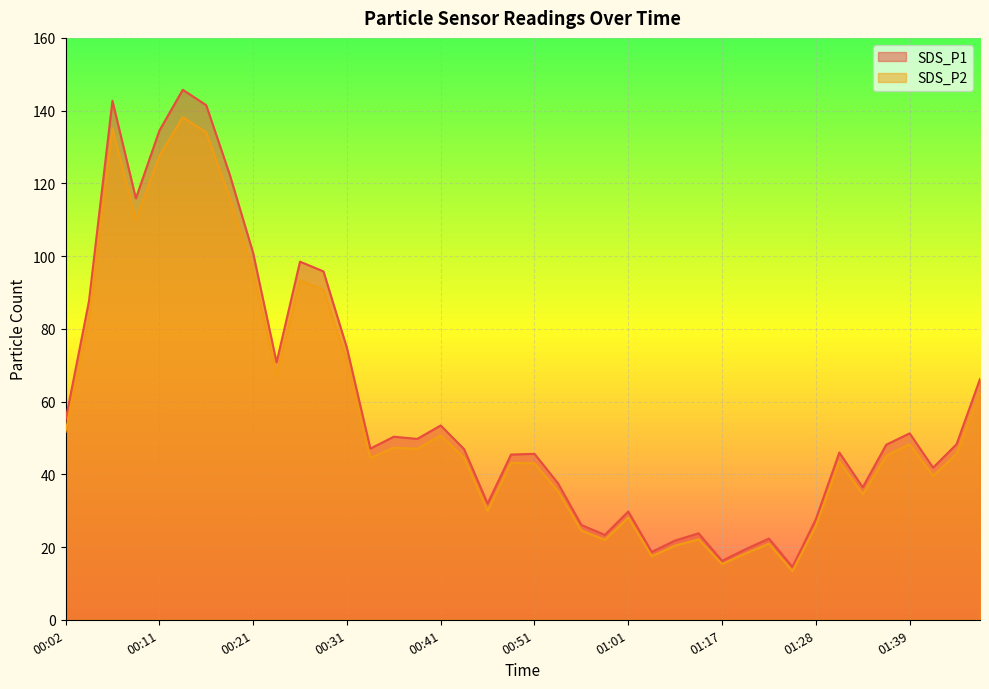

The SDS_P1 series shows 122.5 at 00:19. True or false?

True